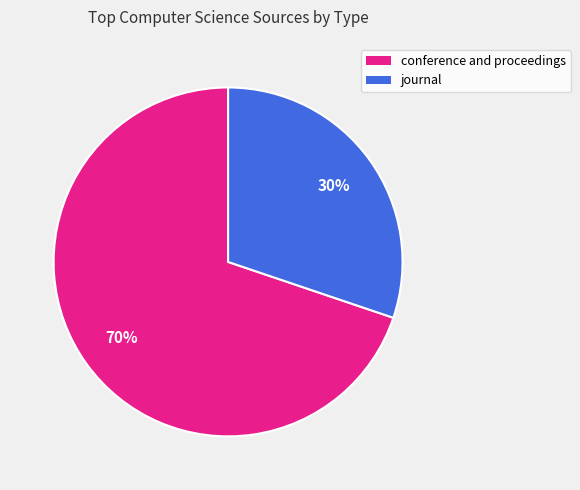

Combined, do conference and proceedings and journal account for over 50%?

Yes